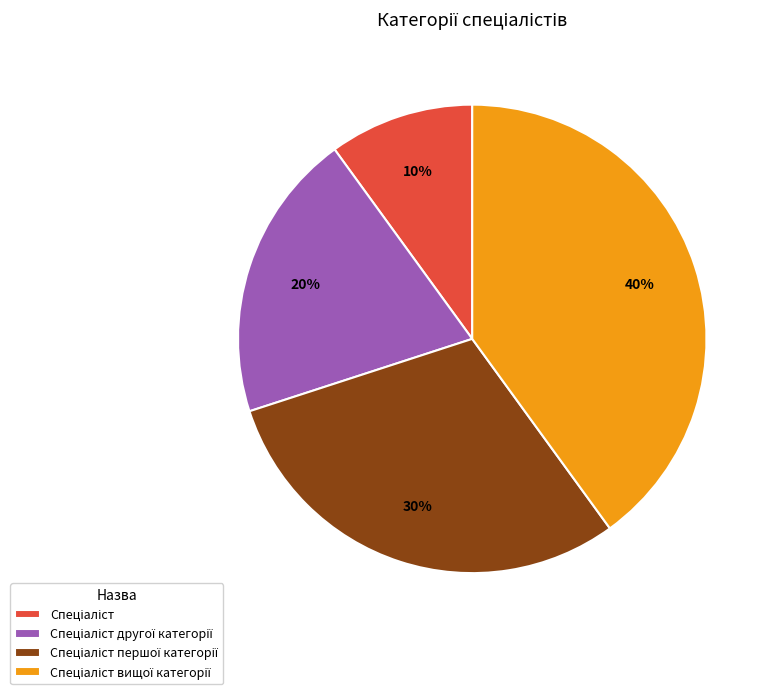

How many slices are in this pie chart?

4